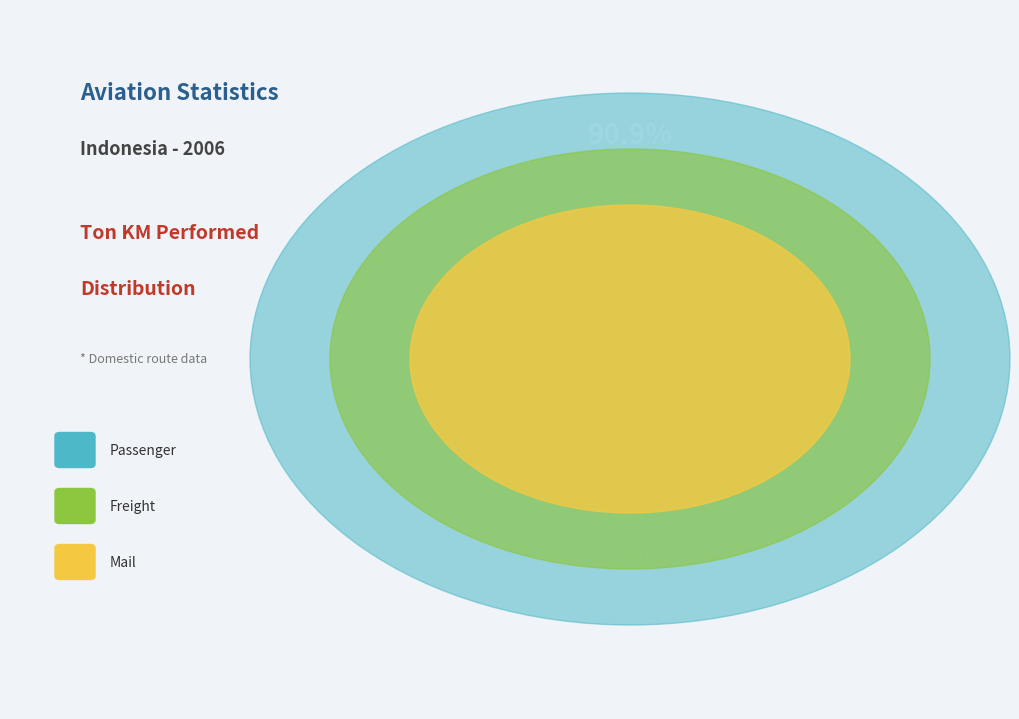

To the nearest percent, what is the combined percentage of Ton KM Performed (Freight) and Ton KM Performed (Mail)?

9%